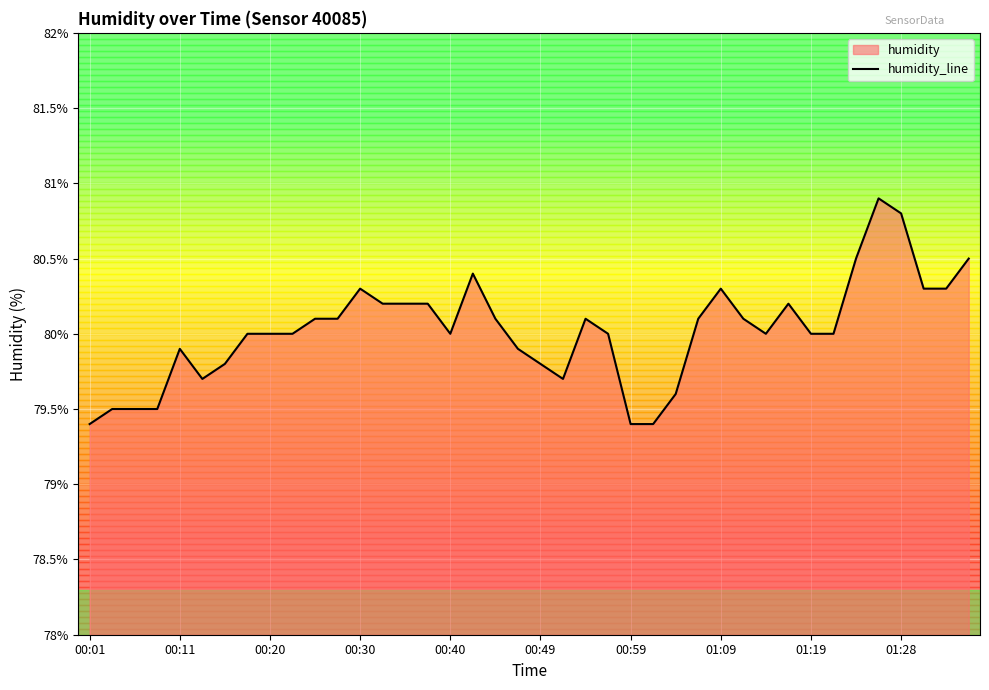

How many categories are shown in the chart?

40